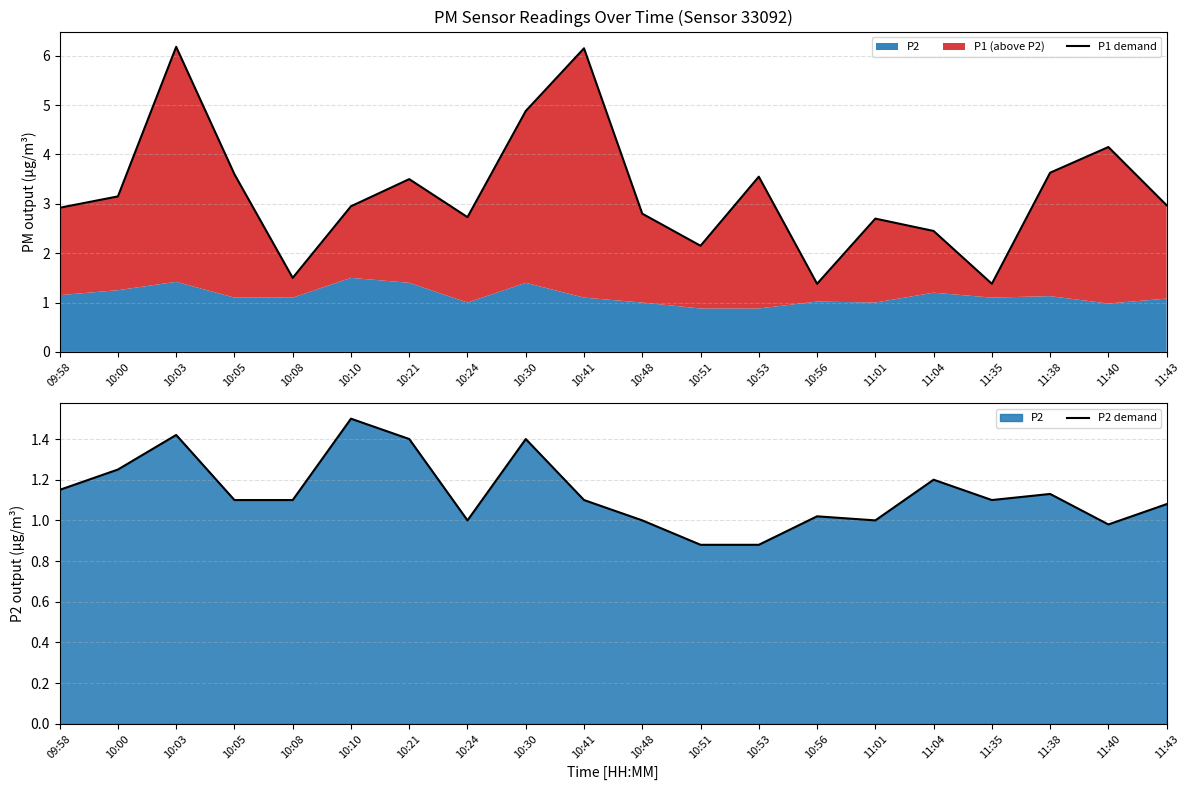

Rank the categories by P1 demand value from highest to lowest.

10:03, 10:41, 10:30, 11:40, 11:38, 10:05, 10:53, 10:21, 10:00, 11:43, 10:10, 09:58, 10:48, 10:24, 11:01, 11:04, 10:51, 10:08, 10:56, 11:35